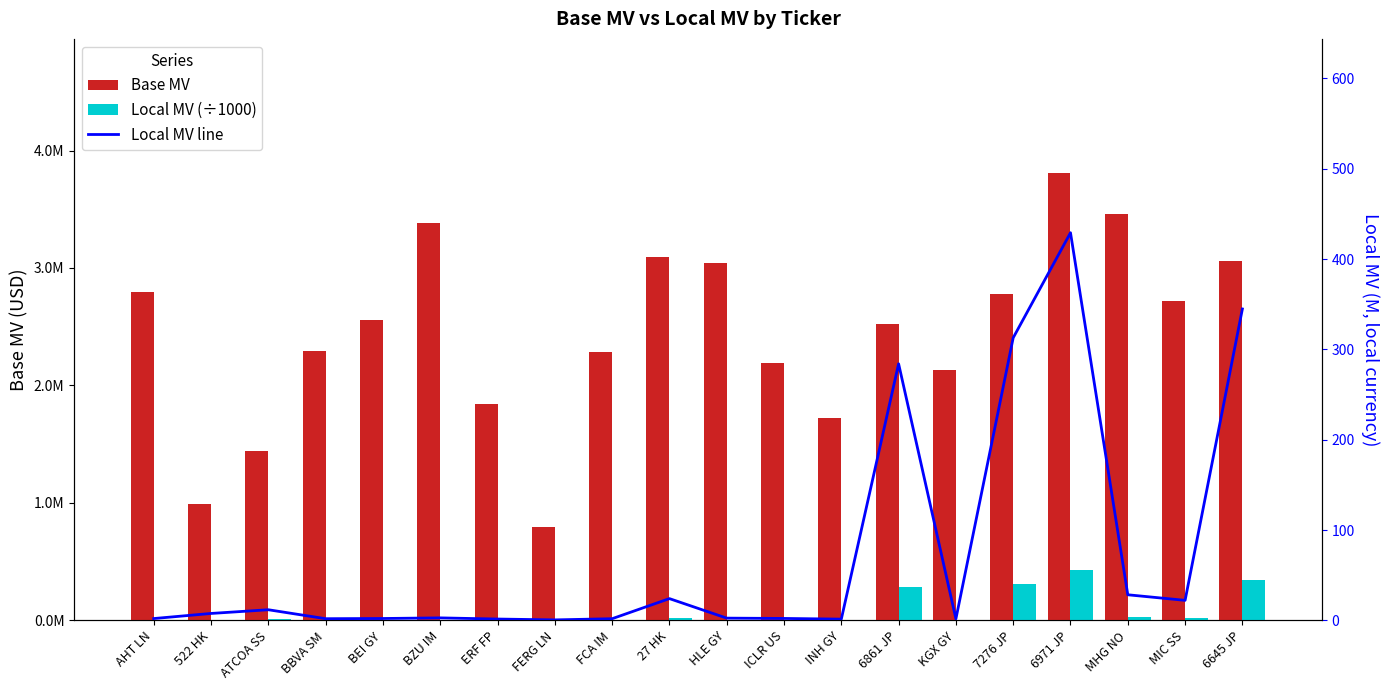

What is the highest value of the Local MV (÷1000) series?

429108.6